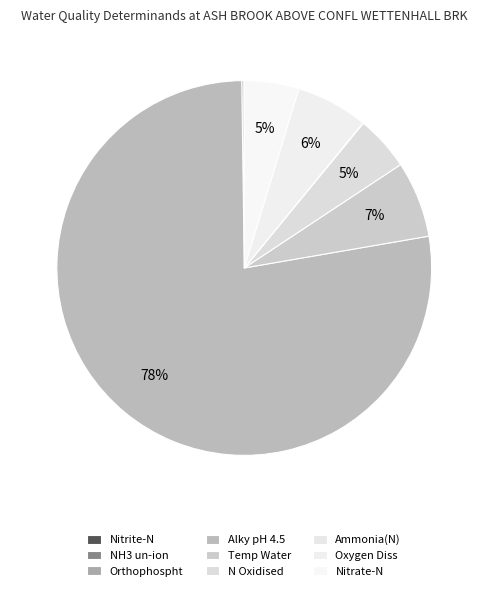

To the nearest percent, what is the difference between the N Oxidised and Orthophospht slice percentages?

5%